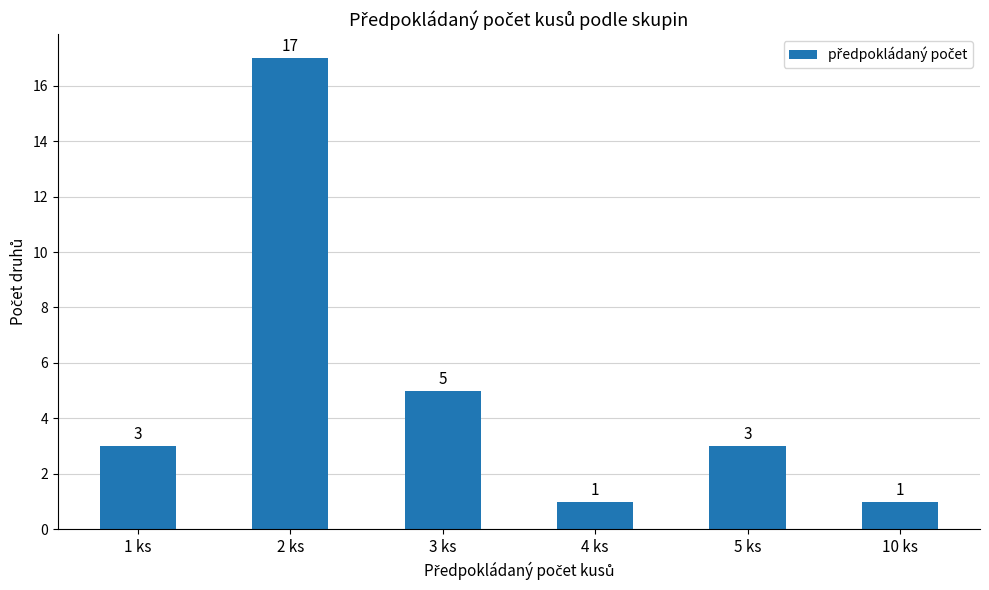

Does the chart contain any negative values?

No